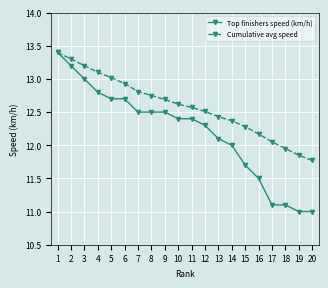

Does the chart have visible grid lines?

Yes